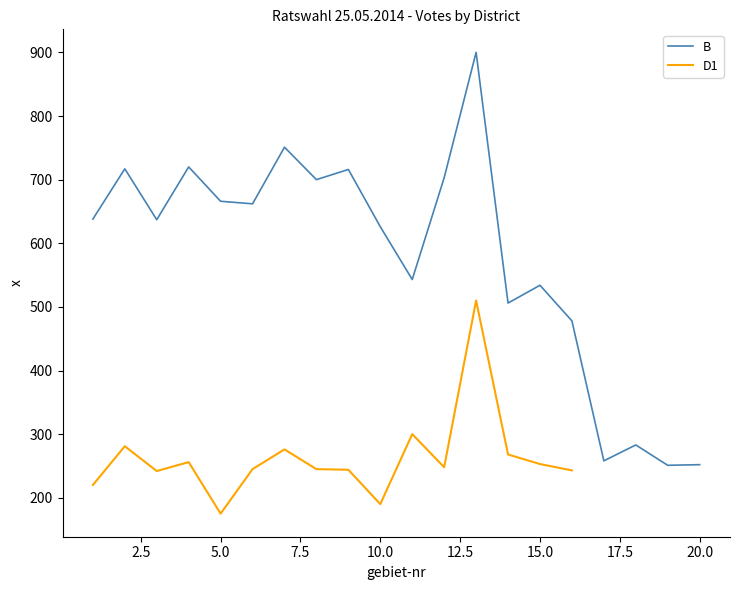

Is this an area chart (filled region under the line)?

No